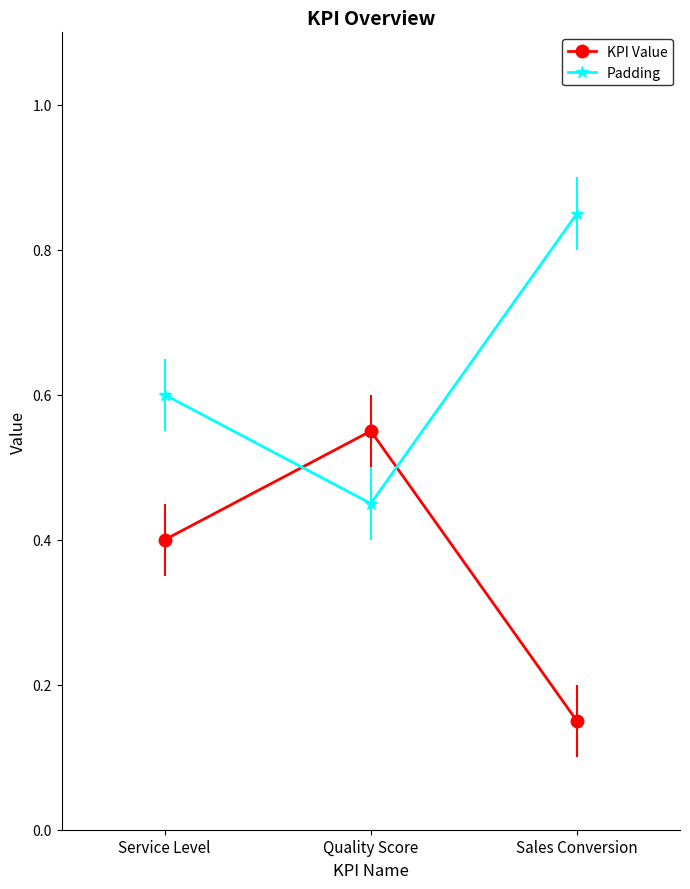

What is the value of the KPI Value point at the 1st from the left?

0.4